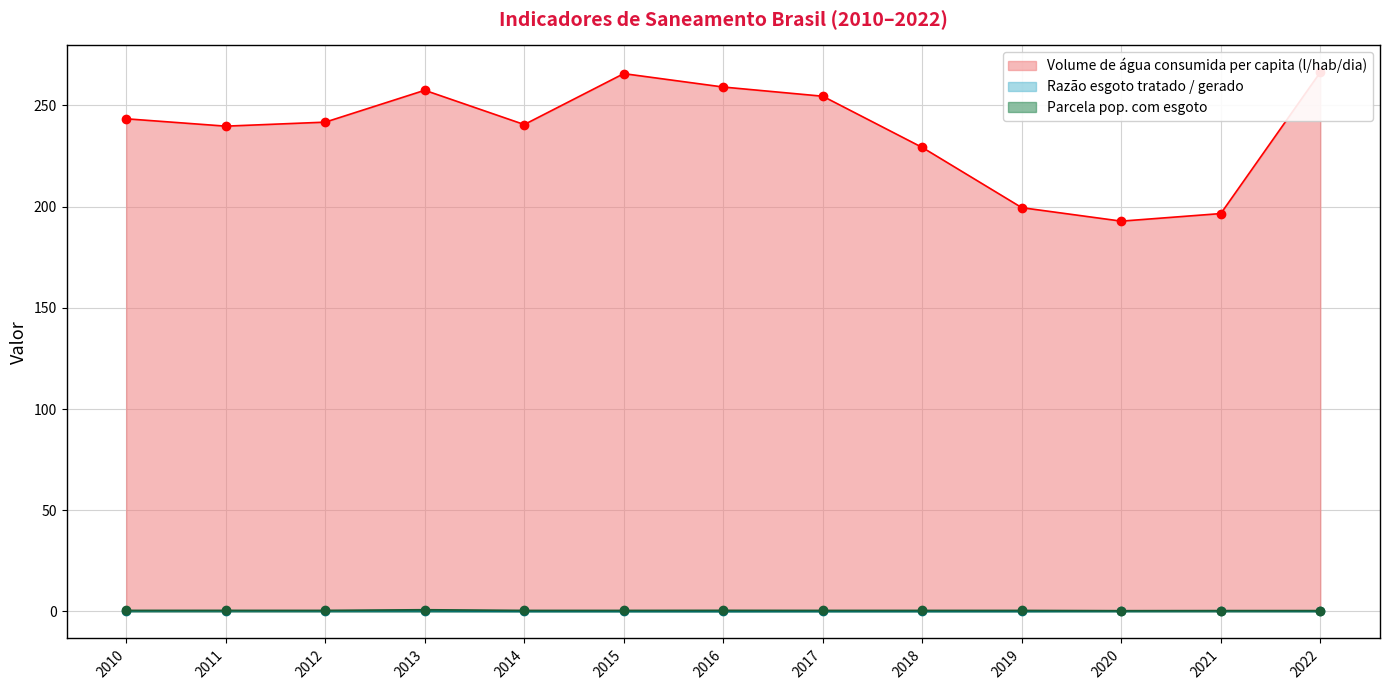

Reading right to left, list all the values displayed in this chart.

Volume de água consumida per capita (l/hab/dia): 266.3	196.5	192.8	199.4	229.2	254.5	259.0	265.6	240.5	257.4	241.7	239.7	243.3
Razão esgoto tratado / gerado: 0.2	0.3	0.2	0.1	0.1	0.1	0.0	0.1	0.1	0.3	0.3	0.3	0.3
Parcela pop. com esgoto: 0.5	0.4	0.4	0.5	0.5	0.5	0.6	0.5	0.5	0.9	0.6	0.6	0.6